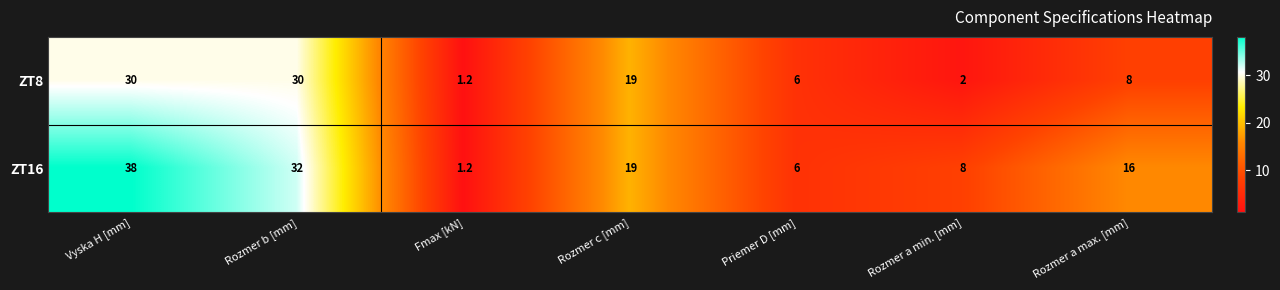

At which category is the sum across all series the highest?

Vyska H [mm]